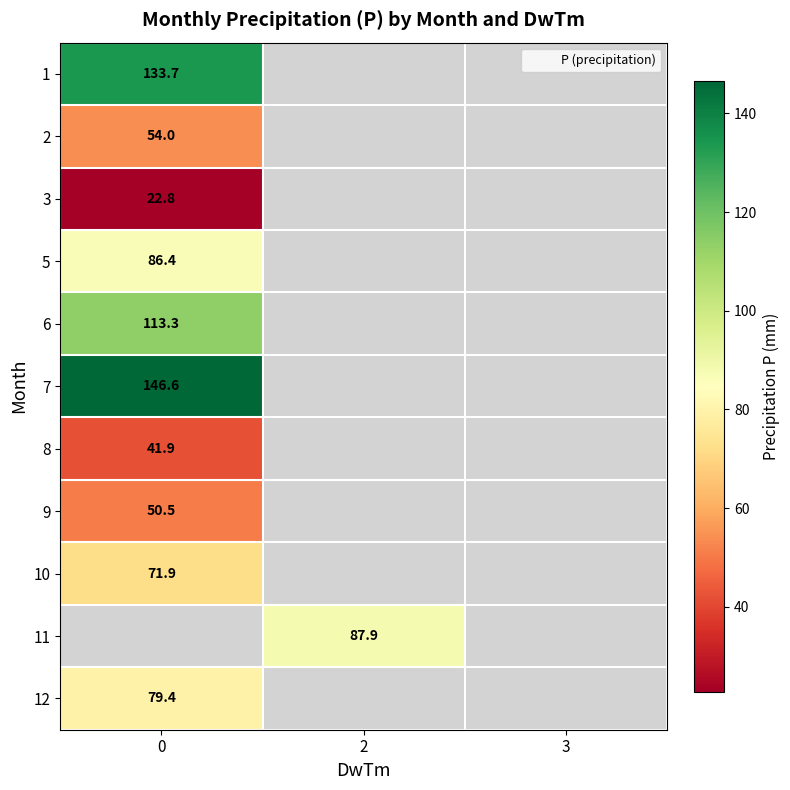

At how many categories does at least one series exceed 27?

2